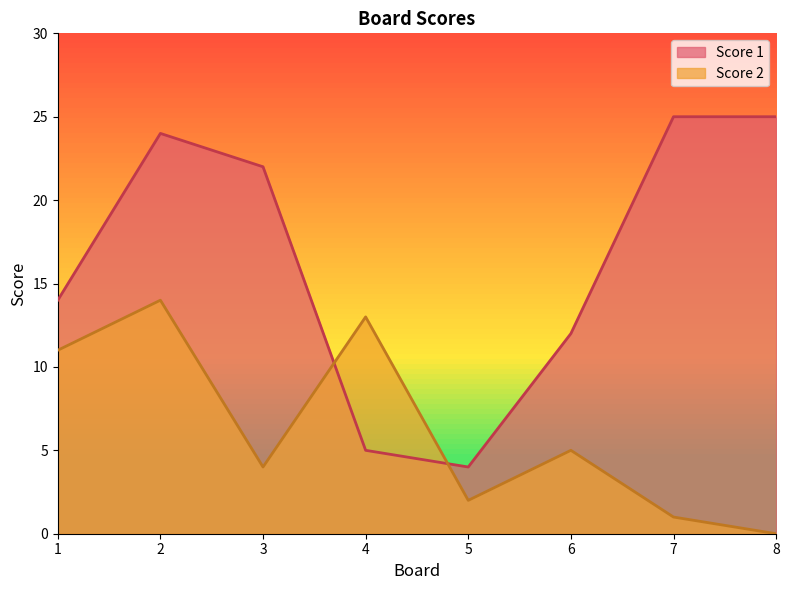

Where does the Score 1 series first go above 22?

2